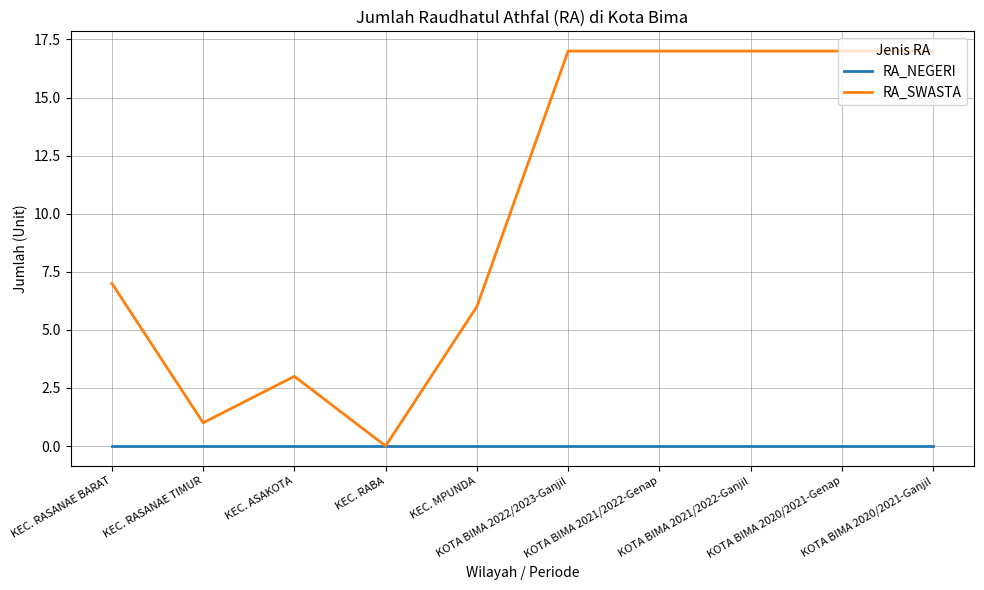

What is the greatest value displayed?

17